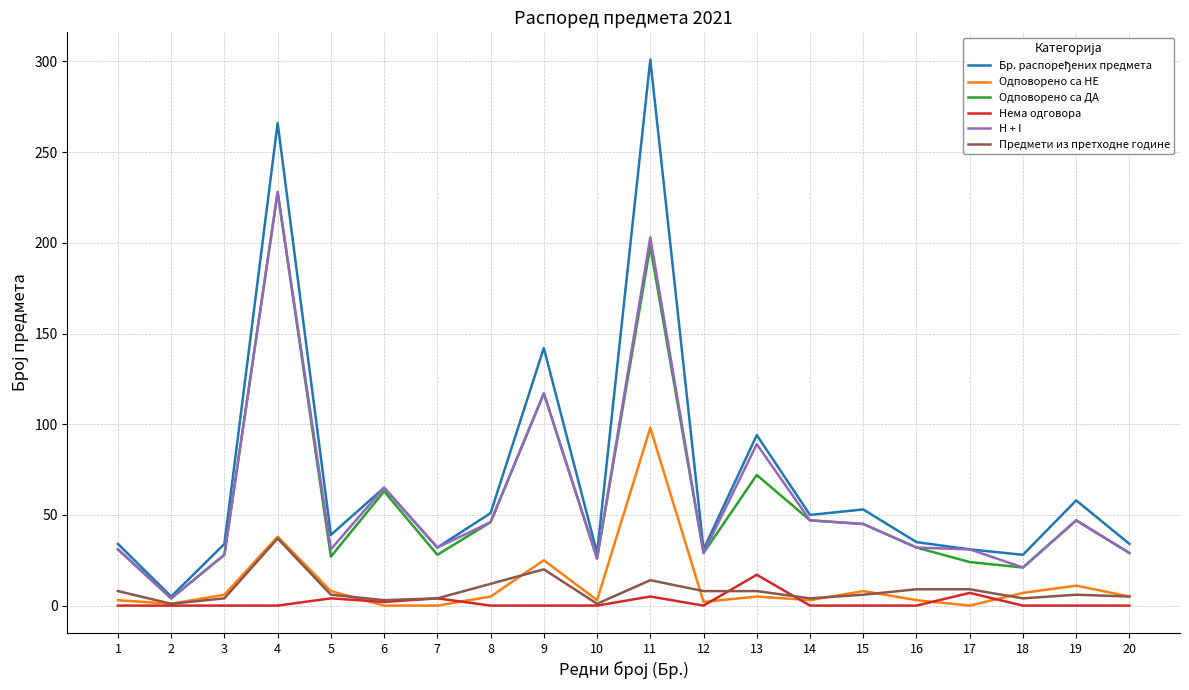

Count the number of categories in the chart.

20